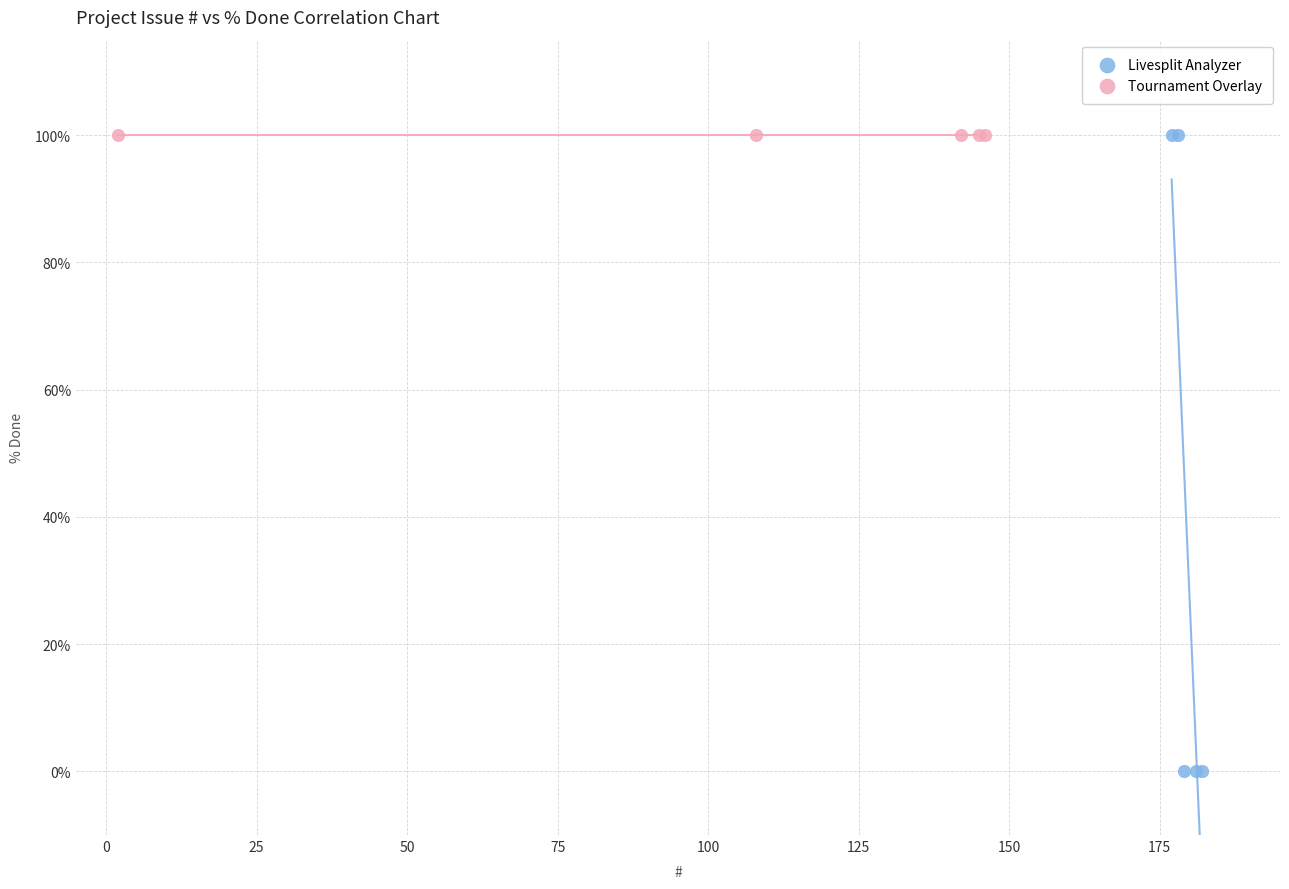

Which series contains the lowest Y value?

Livesplit Analyzer